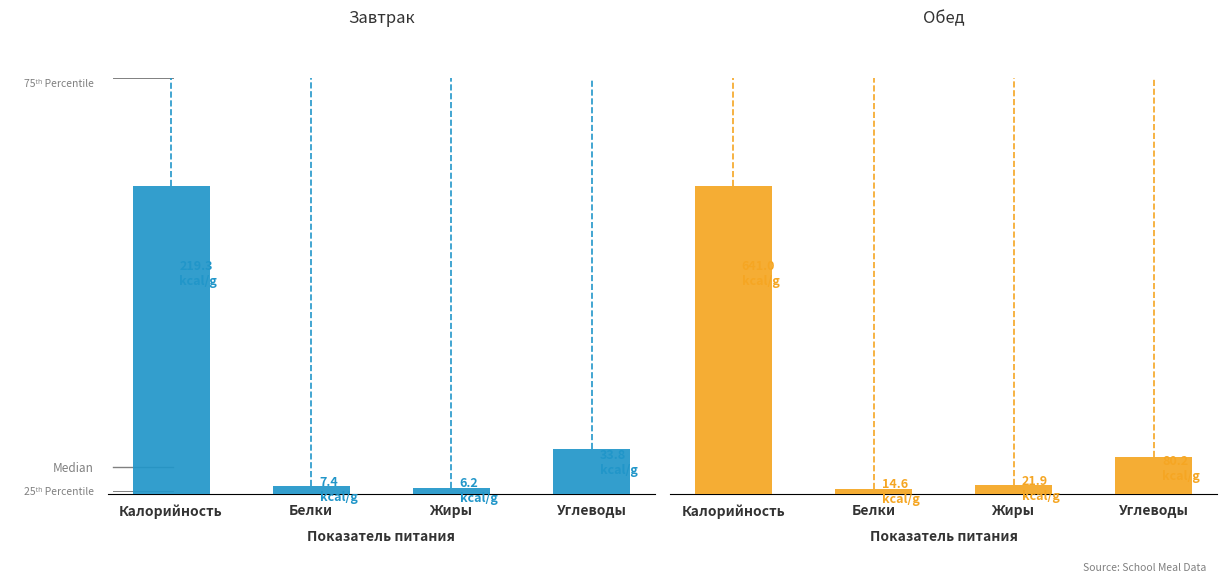

The value of Обед at Жиры is 12.6. True or false?

False